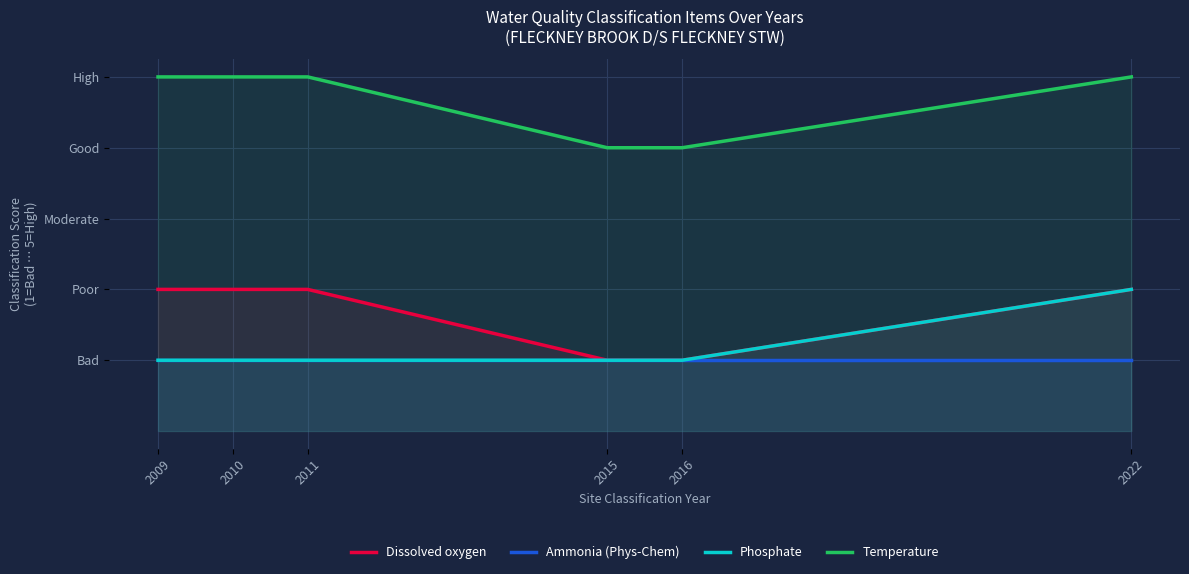

How many distinct data groups are displayed?

4